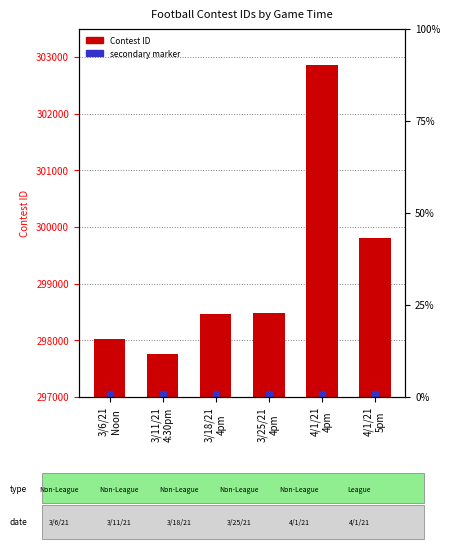

Count the number of data series in this chart.

1